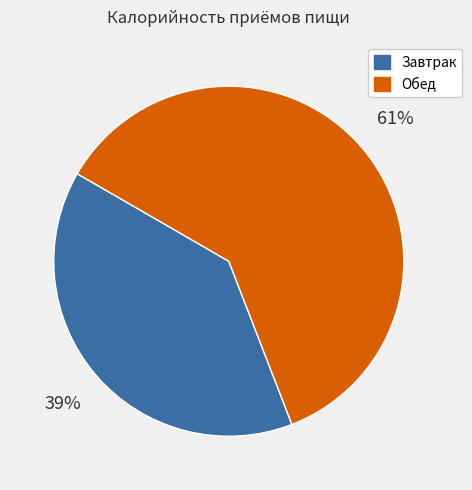

Which category has the smallest portion of the pie?

Завтрак